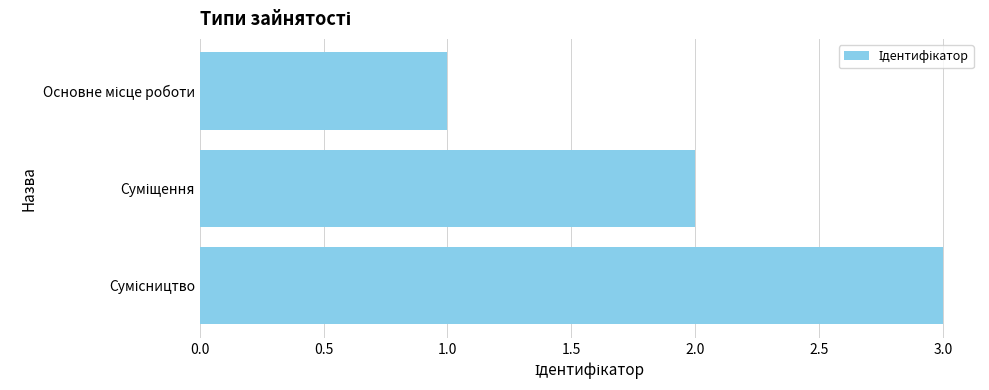

What is the sum of all values?

6